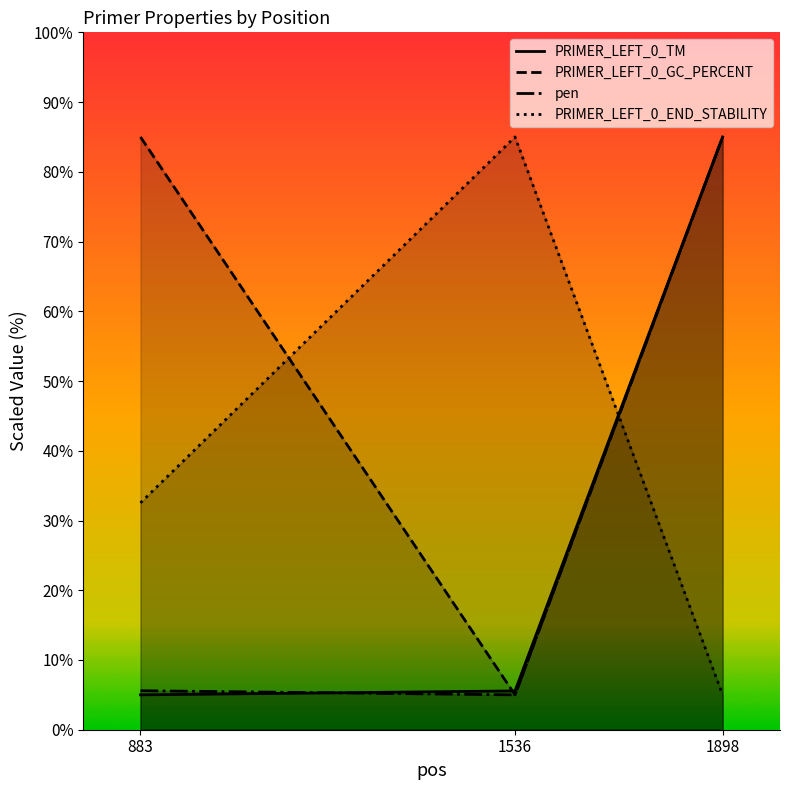

What is the average value of the PRIMER_LEFT_0_END_STABILITY series?

40.8